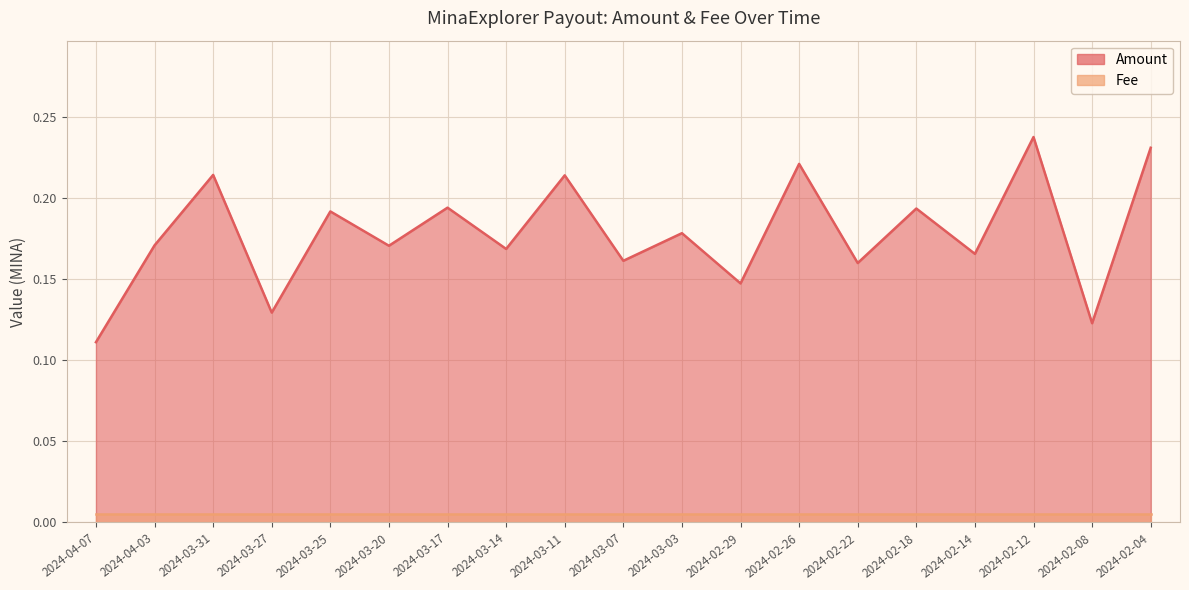

Does the chart have visible grid lines?

Yes